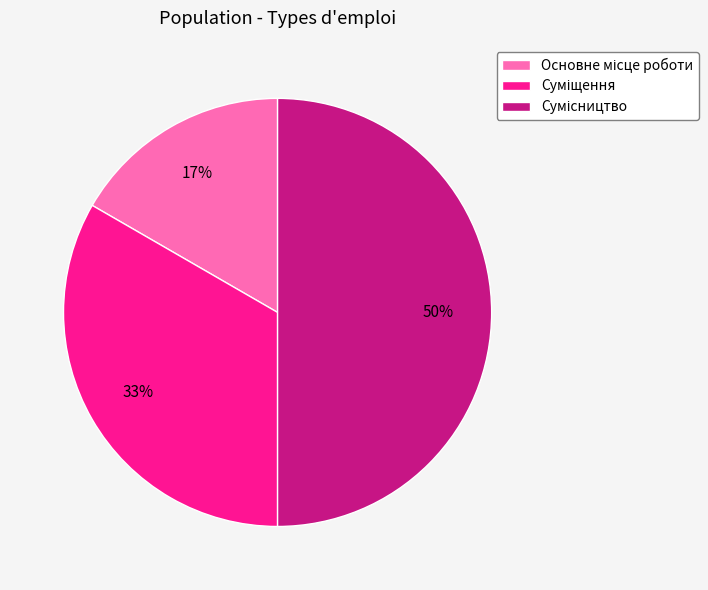

To the nearest percent, what is the average slice percentage?

33%